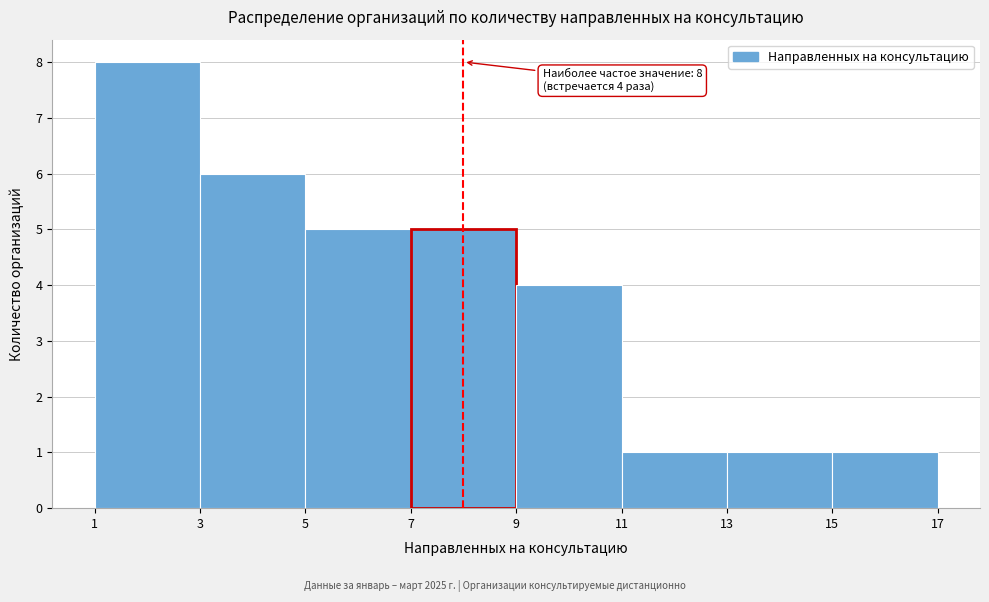

Over which range of the x-axis is the bar tallest?

1 to 3